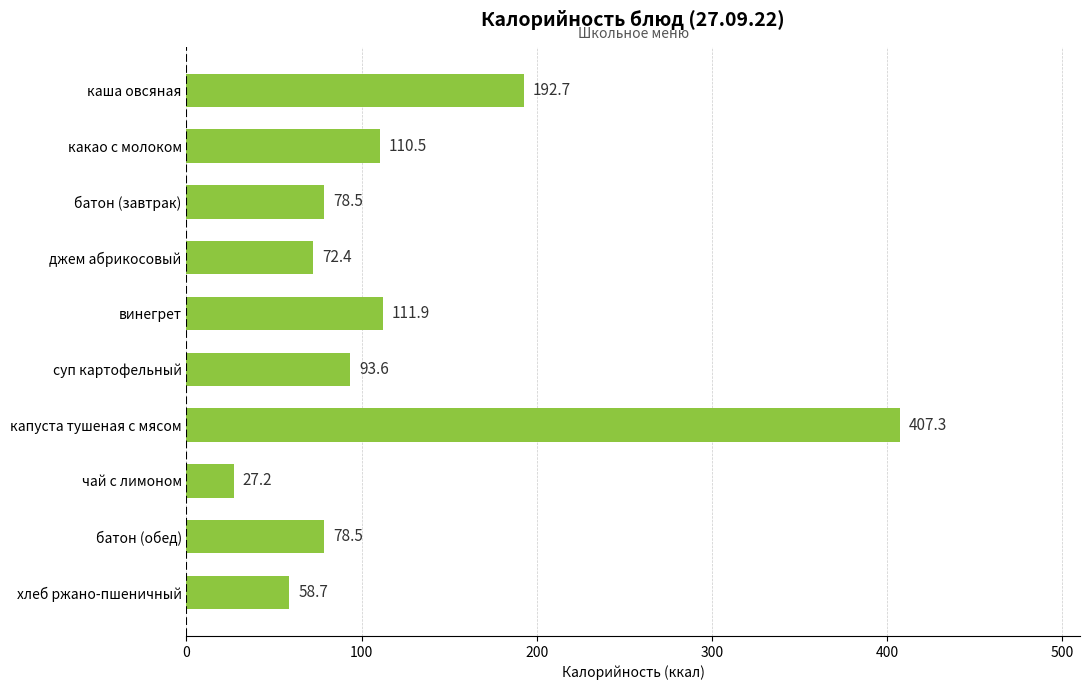

What is the smallest value displayed?

27.2